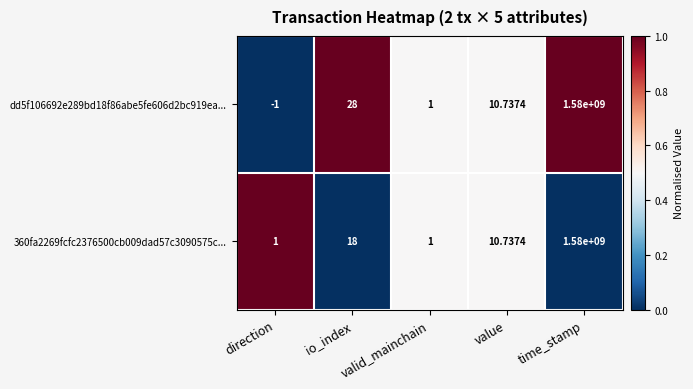

Which series has the widest spread of values?

dd5f106692e289bd18f86abe5fe606d2bc919ea...